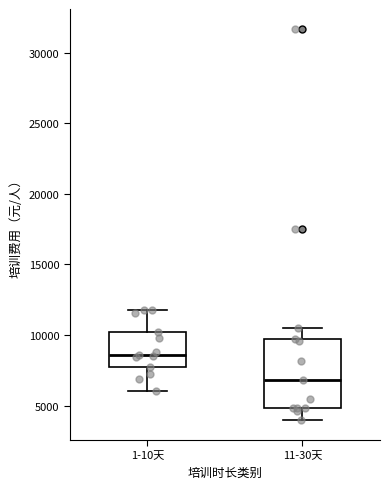

Where is the lower edge of the box for 11-30天 on the y-axis? The values are not printed on the chart, so give them approximately, as read against the axis.

5000